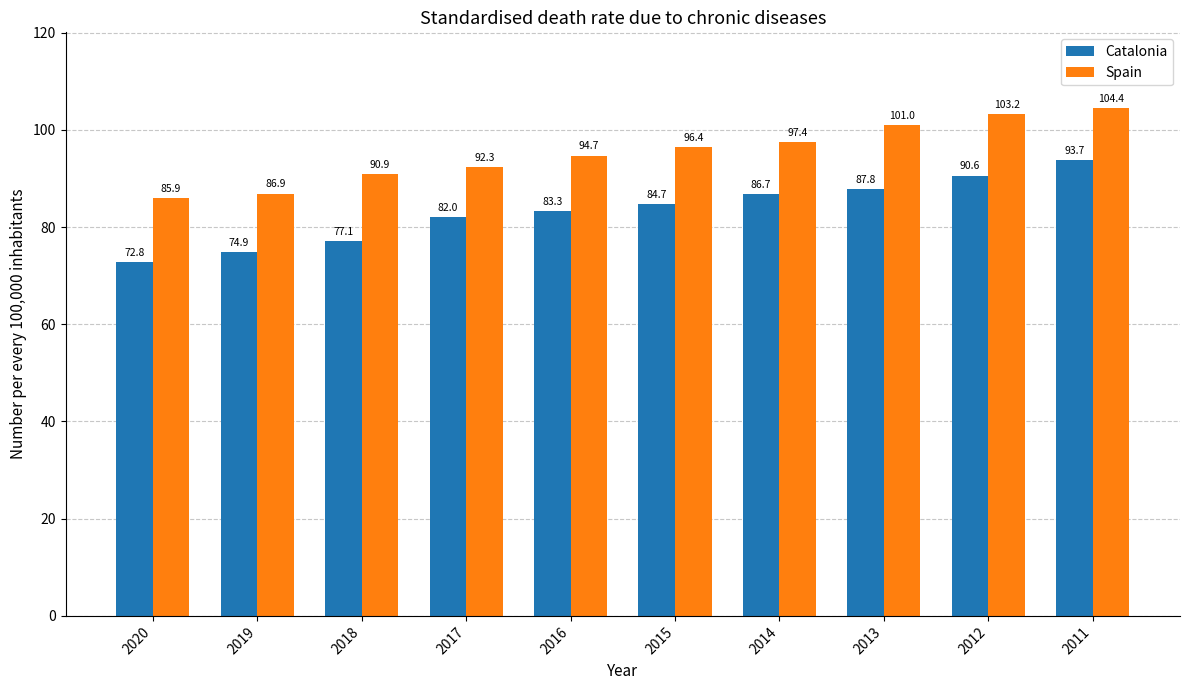

Between 2018 and 2017, which series saw the biggest shift?

Catalonia